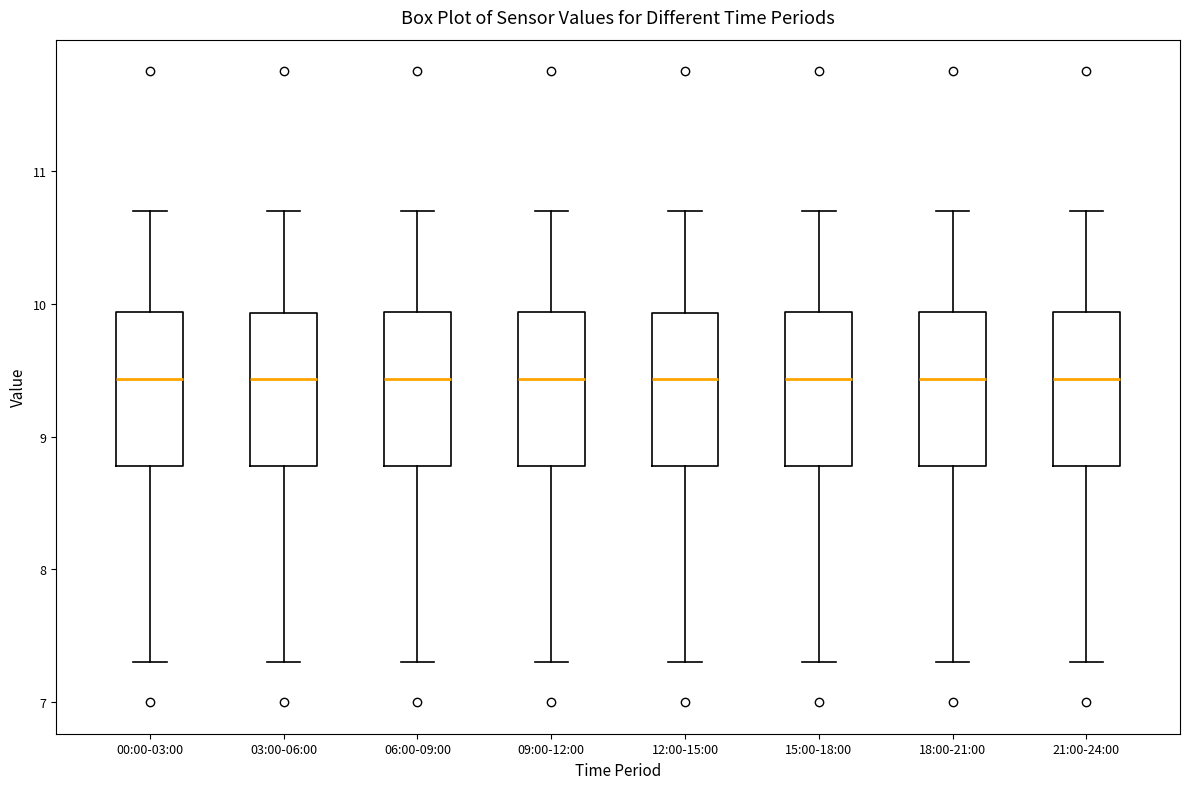

Reading left to right, read every box against the y-axis: the position of its median line, the range the box covers, and the ends of its whiskers. The values are not printed on the chart, so give them approximately, as read against the axis.

00:00-03:00: median 9.4, box 8.8 to 9.9, whiskers 7.3 to 10.7
03:00-06:00: median 9.4, box 8.8 to 9.9, whiskers 7.3 to 10.7
06:00-09:00: median 9.4, box 8.8 to 9.9, whiskers 7.3 to 10.7
09:00-12:00: median 9.4, box 8.8 to 9.9, whiskers 7.3 to 10.7
12:00-15:00: median 9.4, box 8.8 to 9.9, whiskers 7.3 to 10.7
15:00-18:00: median 9.4, box 8.8 to 9.9, whiskers 7.3 to 10.7
18:00-21:00: median 9.4, box 8.8 to 9.9, whiskers 7.3 to 10.7
21:00-24:00: median 9.4, box 8.8 to 9.9, whiskers 7.3 to 10.7